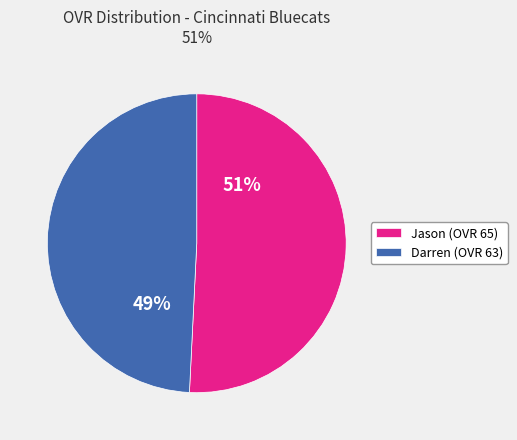

To the nearest percent, what is the difference between the Jason and Darren slice percentages?

2%